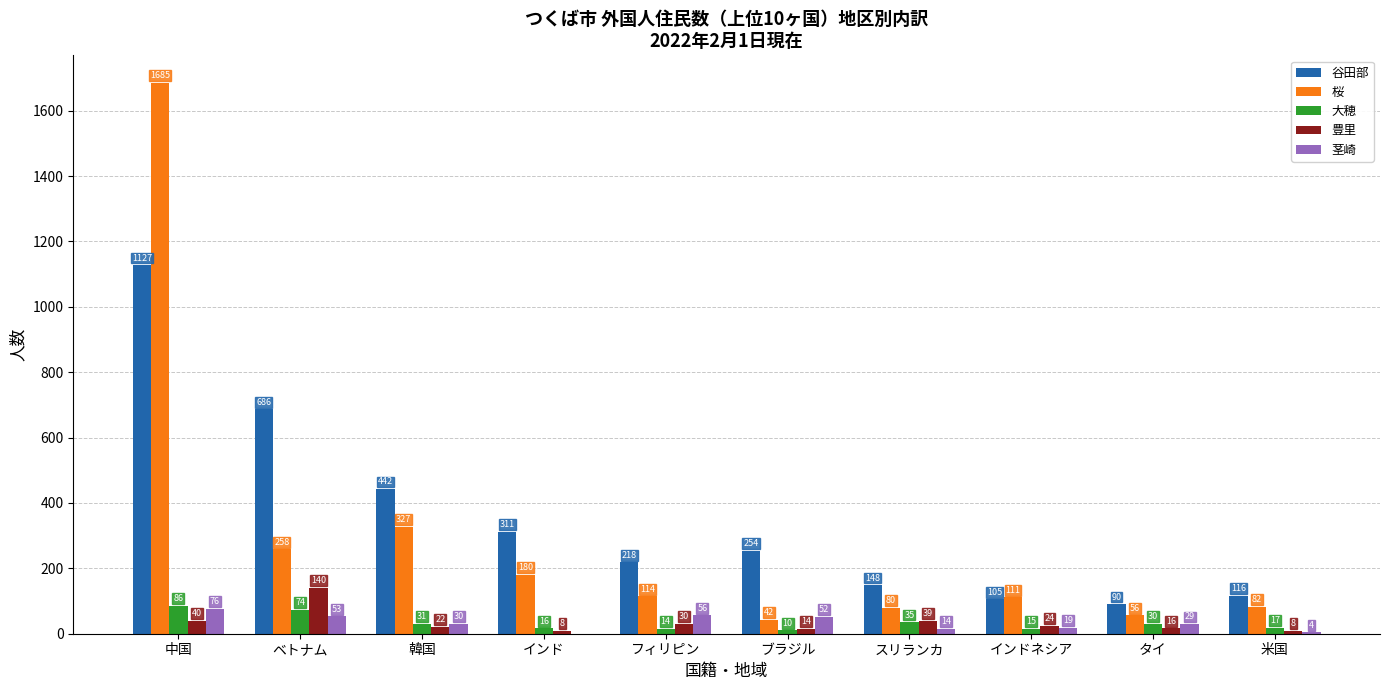

Reading left to right, extract all data points from this chart.

谷田部: 中国=1127	ベトナム=686	韓国=442	インド=311	フィリピン=218	ブラジル=254	スリランカ=148	インドネシア=105	タイ=90	米国=116
桜: 中国=1685	ベトナム=258	韓国=327	インド=180	フィリピン=114	ブラジル=42	スリランカ=80	インドネシア=111	タイ=56	米国=82
大穂: 中国=86	ベトナム=74	韓国=31	インド=16	フィリピン=14	ブラジル=10	スリランカ=35	インドネシア=15	タイ=30	米国=17
豊里: 中国=40	ベトナム=140	韓国=22	インド=8	フィリピン=30	ブラジル=14	スリランカ=39	インドネシア=24	タイ=16	米国=8
茎崎: 中国=76	ベトナム=53	韓国=30	インド=0	フィリピン=56	ブラジル=52	スリランカ=14	インドネシア=19	タイ=29	米国=4